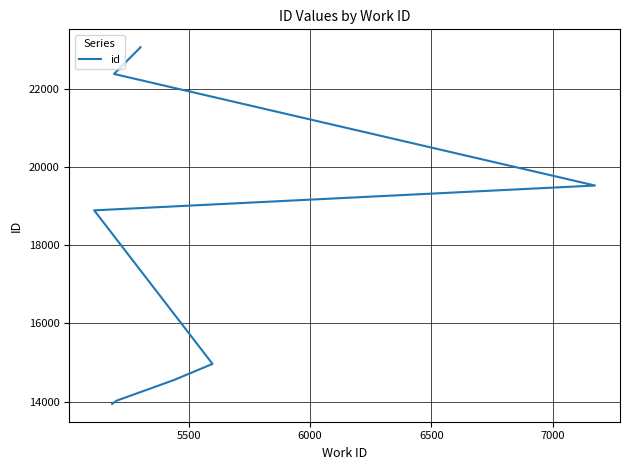

What is the change in value from 5500 to 7000?

+4867